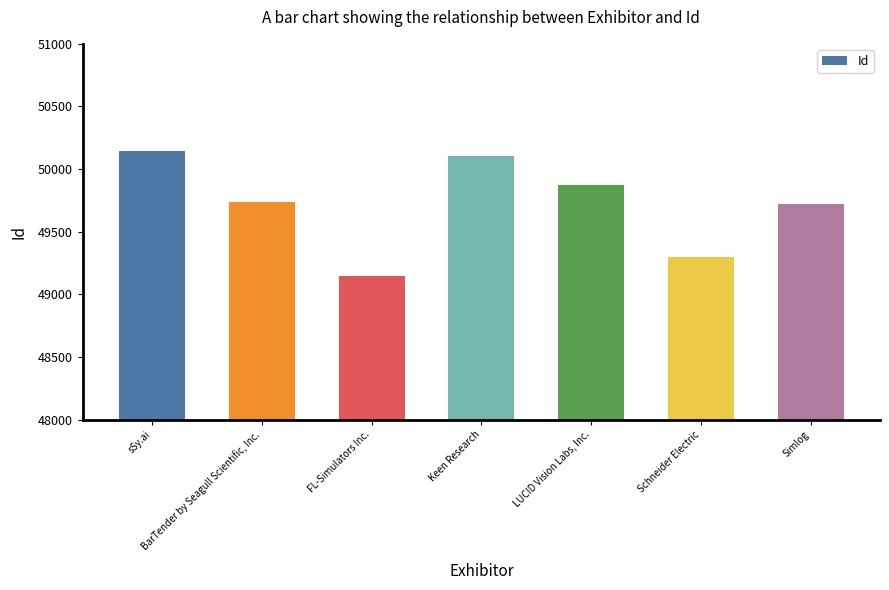

What is the label of the 6th bar from the left?

Schneider Electric